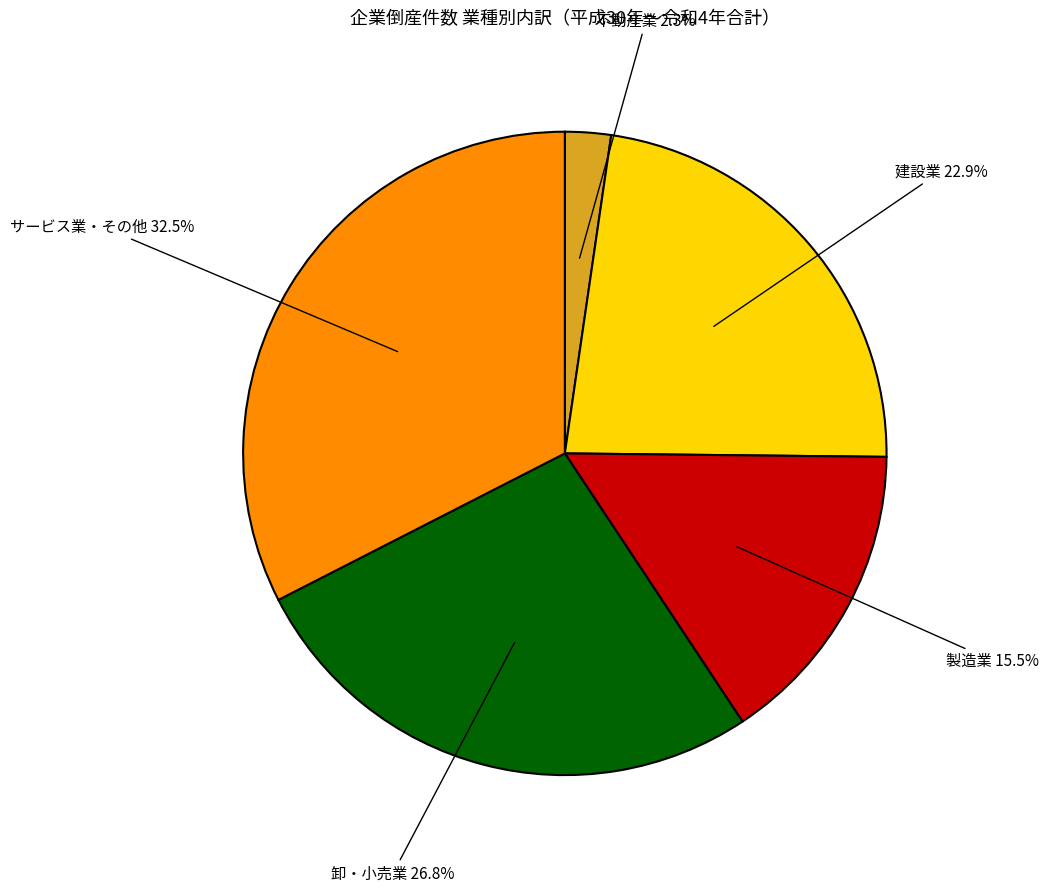

Which category has the smallest portion of the pie?

不動産業